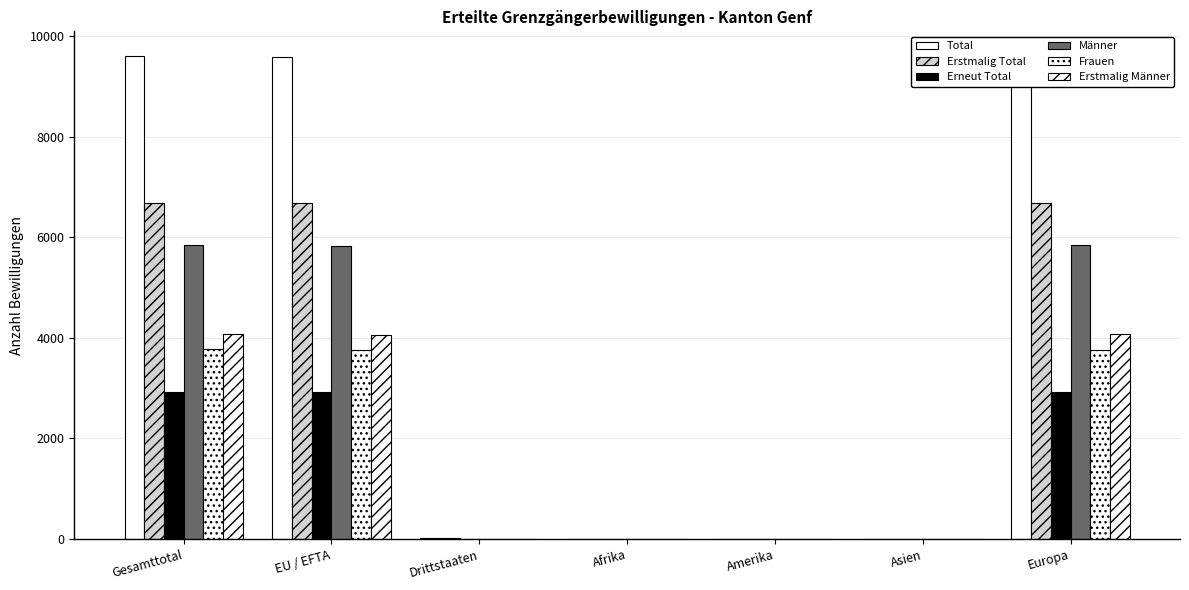

True or false: Erneut Total has a value of 10 at Drittstaaten.

False